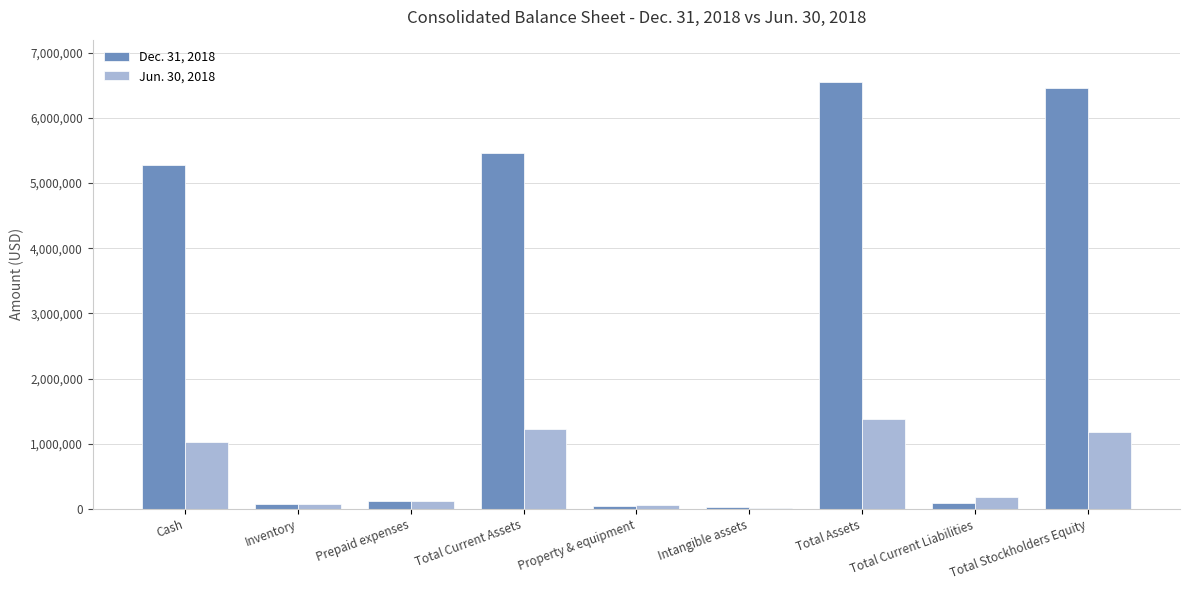

True or false: Dec. 31, 2018 has a value of 8973514 at Cash.

False